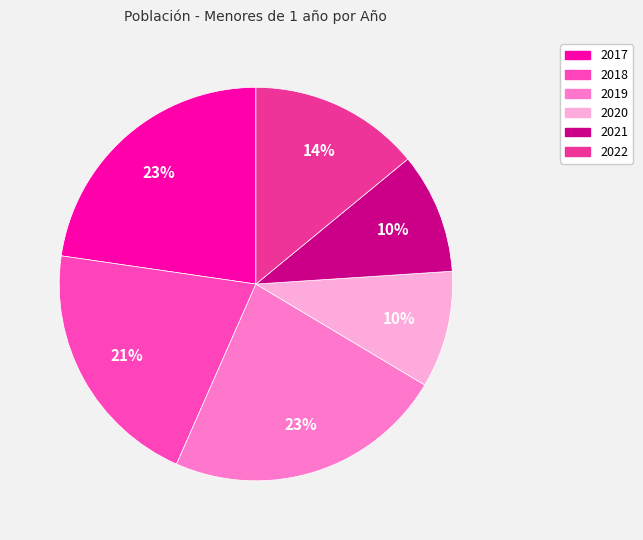

To the nearest percent, what is the average slice percentage?

17%